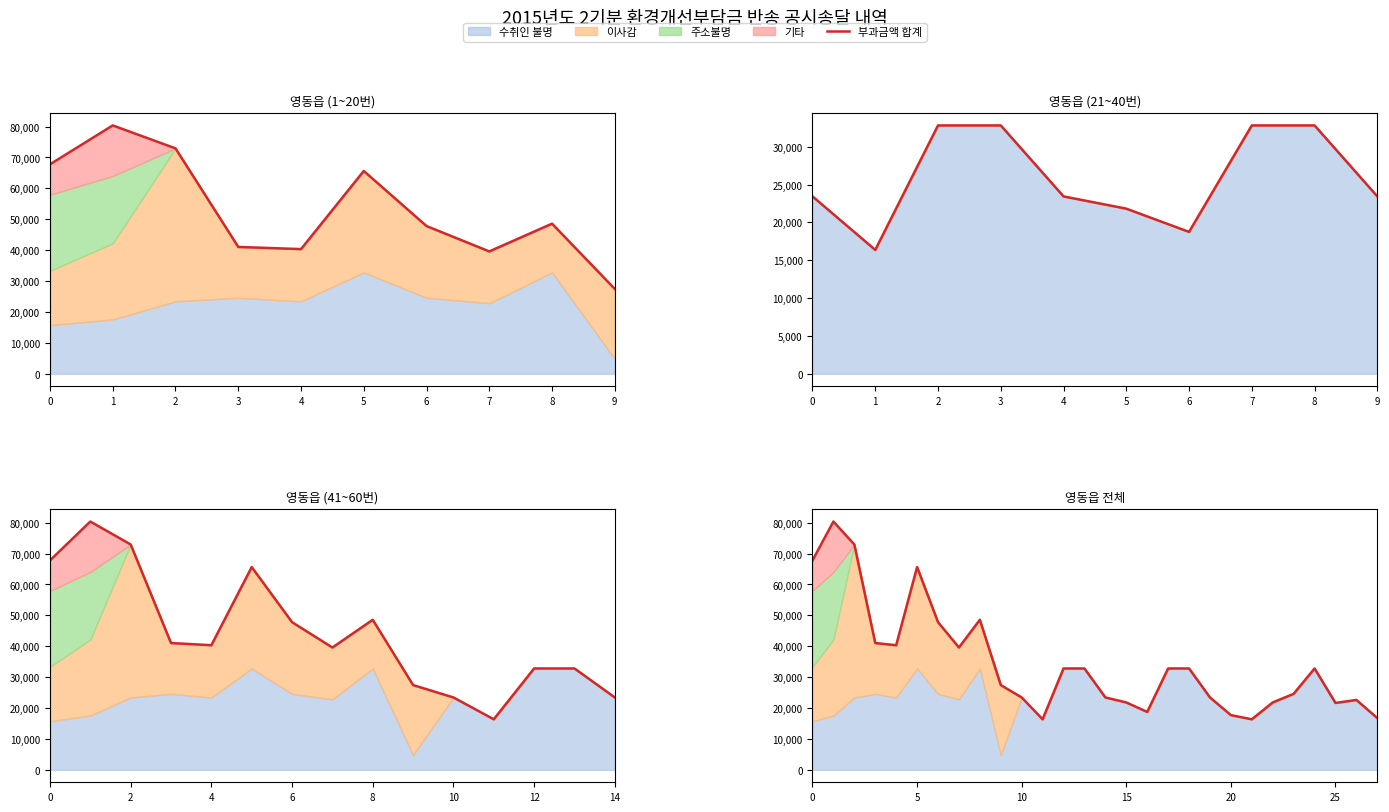

True or false: the data shows 41880 at 0.

False